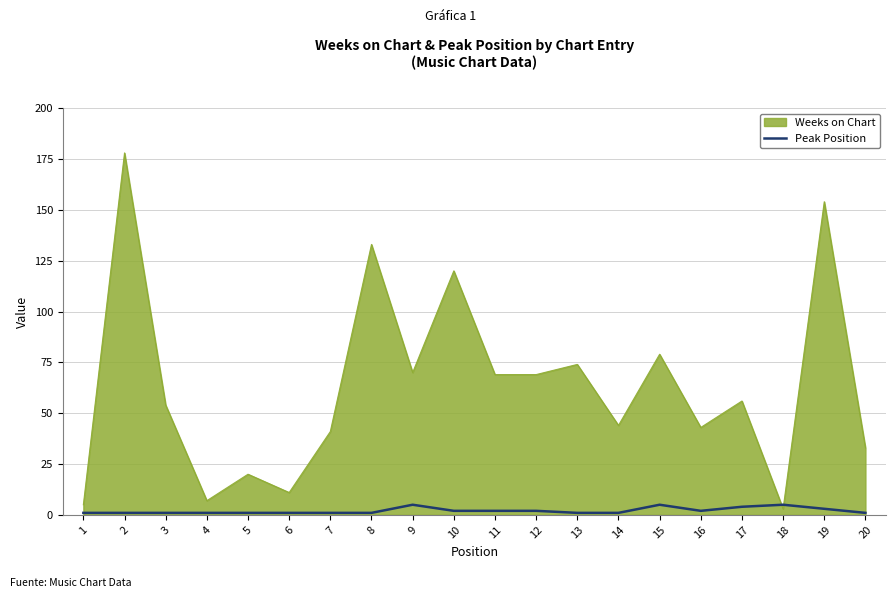

Is the value of Weeks on Chart at 2 greater than the value of Peak Position at 2?

Yes